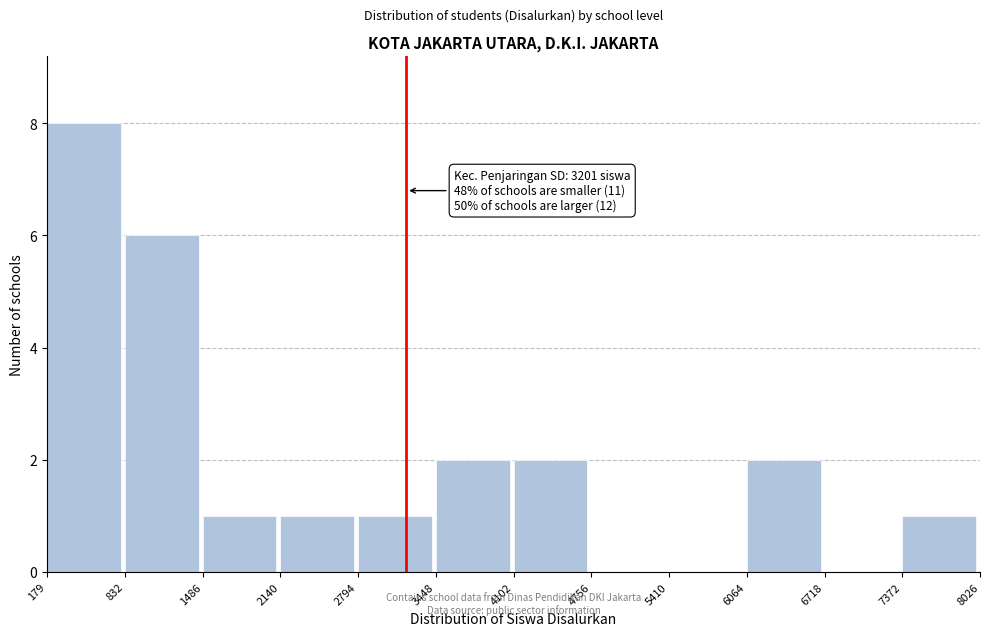

Over which range of the x-axis is the bar tallest?

179 to 832